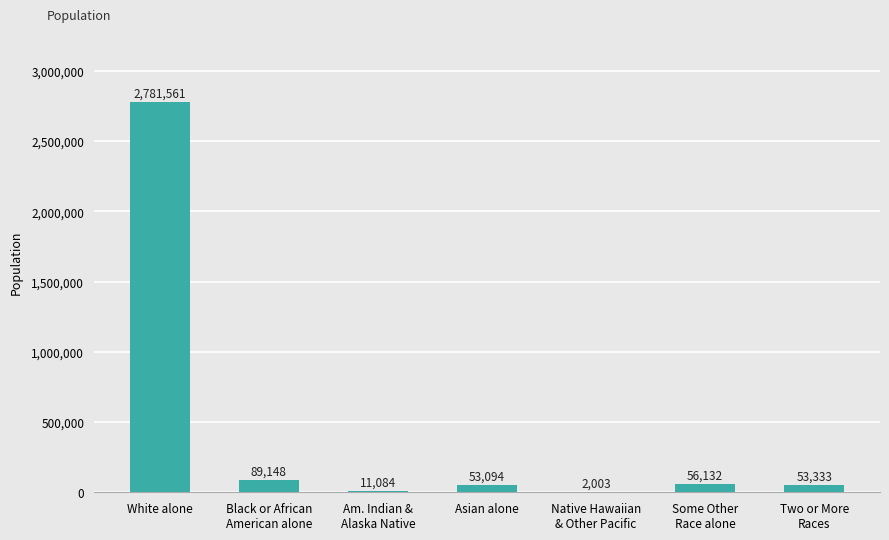

Approximately how many times larger is the value at Two or More
Races compared to Native Hawaiian
& Other Pacific?

26.6